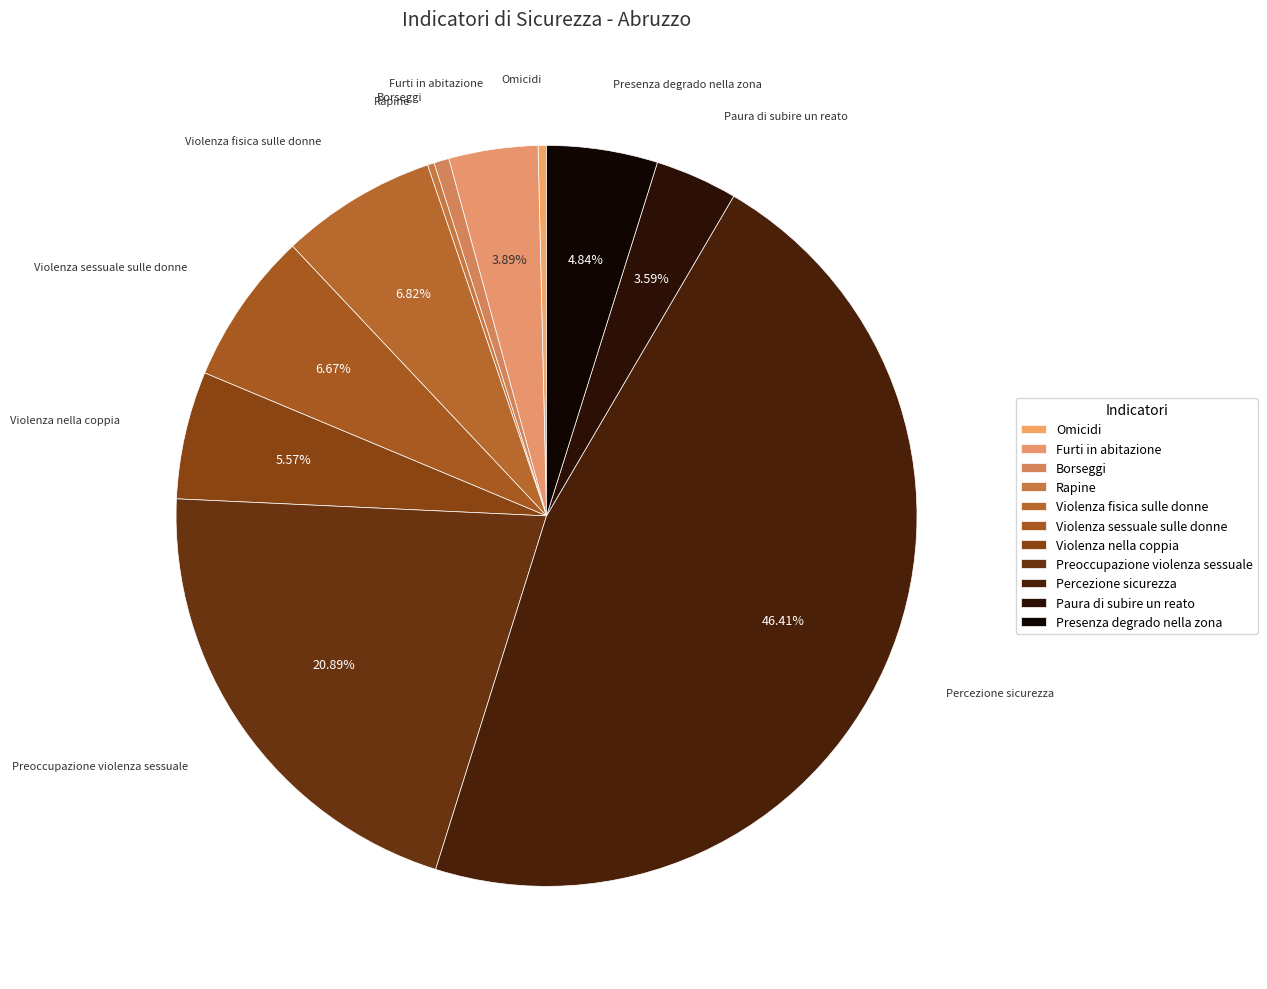

Is there any slice that represents more than half of the pie?

No